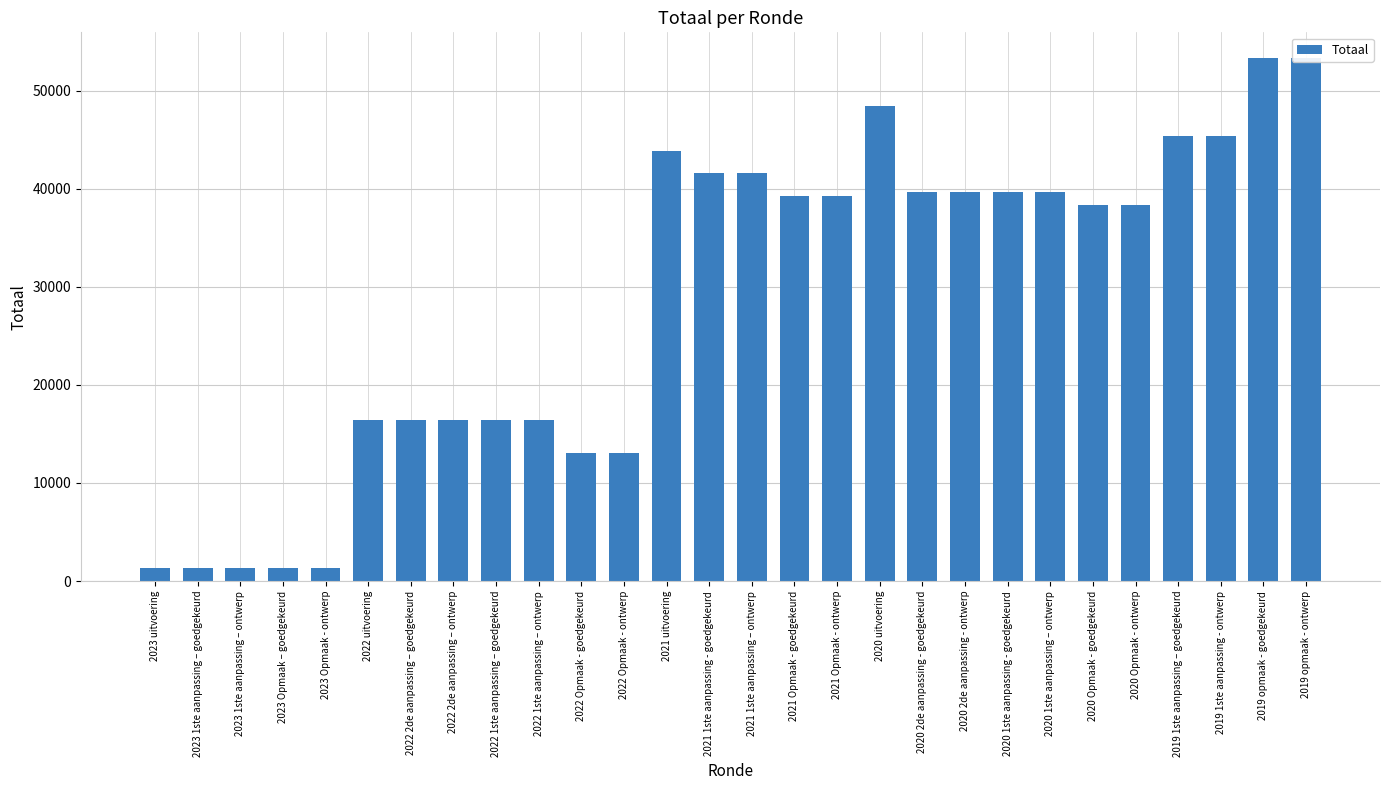

What is the sum of the values at 2023 uitvoering and 2020 2de aanpassing - ontwerp?

41053